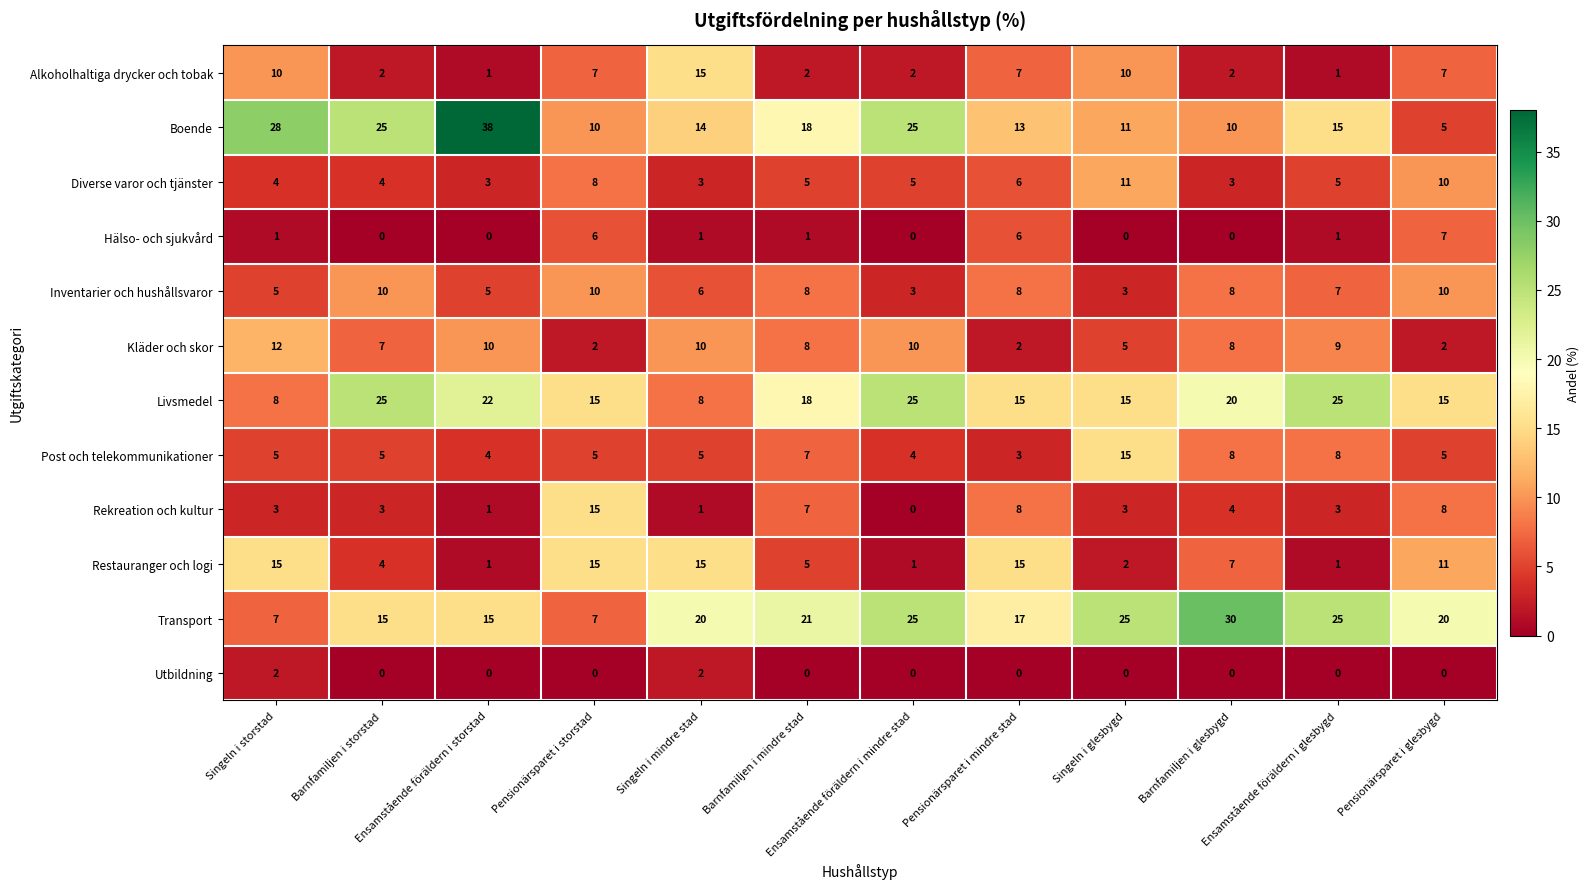

Which series has the largest range (max minus min)?

Boende